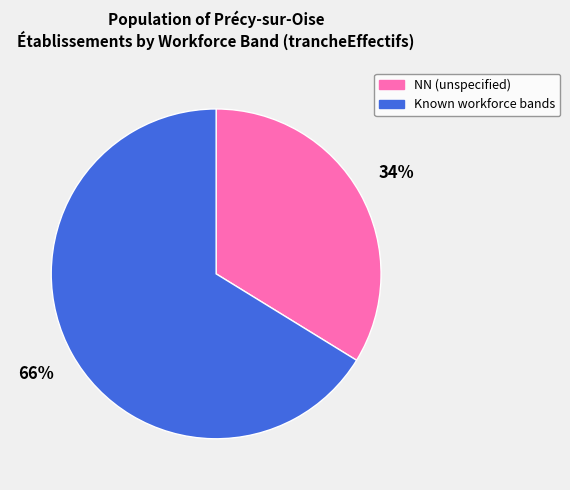

Is the sum of Known workforce bands and NN (unspecified) greater than half?

Yes